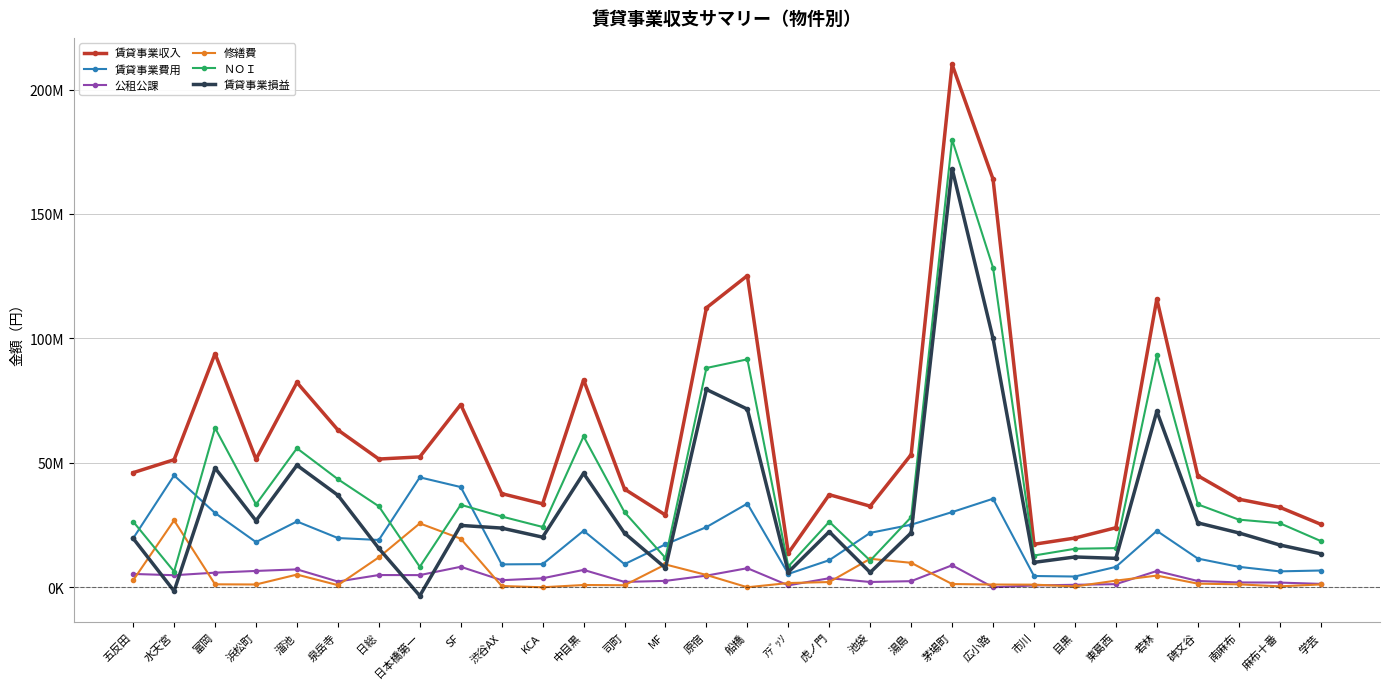

Is this an area chart (filled region under the line)?

No